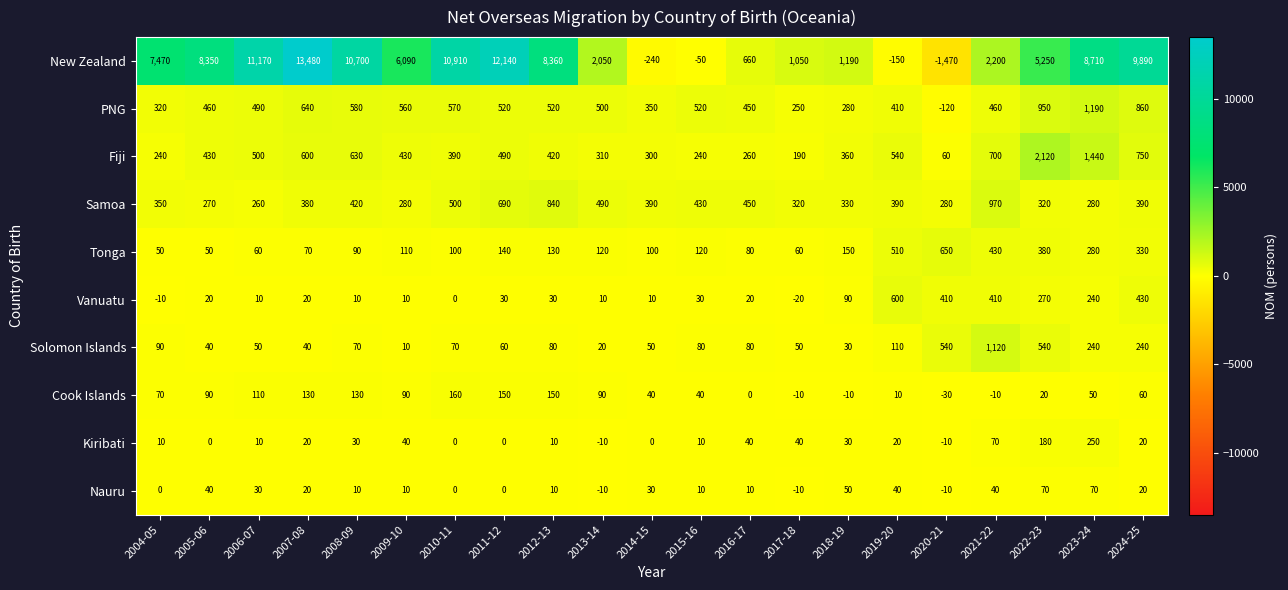

What is the difference between the second highest and second lowest values in the New Zealand series?

12380